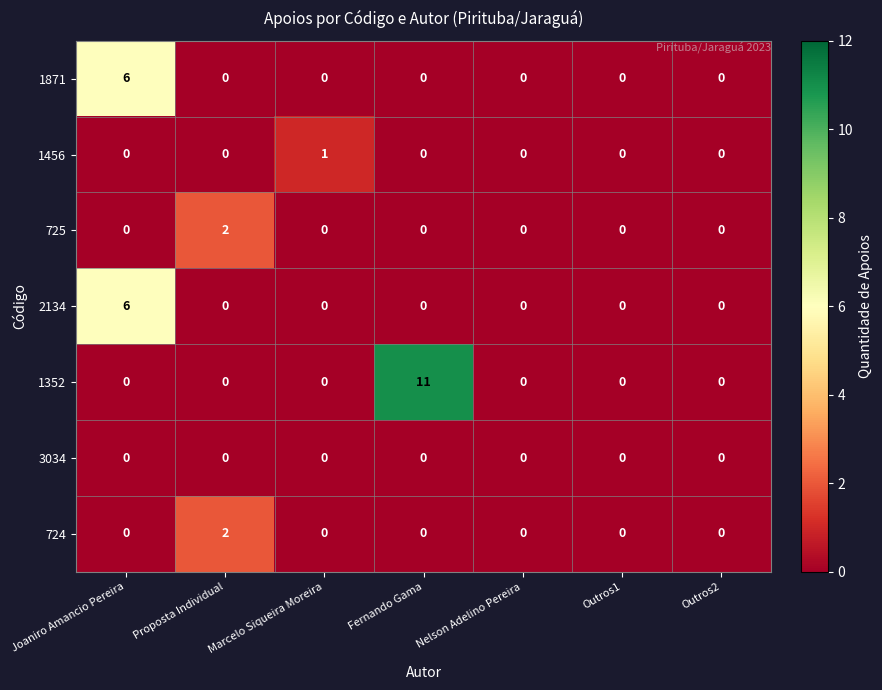

The value of 725 at Outros1 is 0. True or false?

True